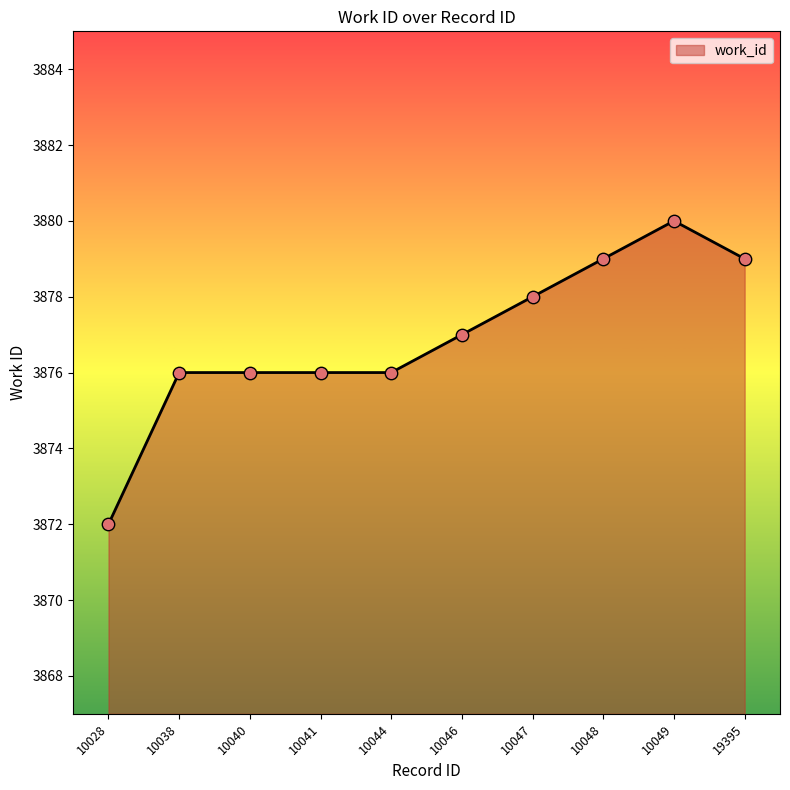

What is the change in value from 10028 to 10048?

+7